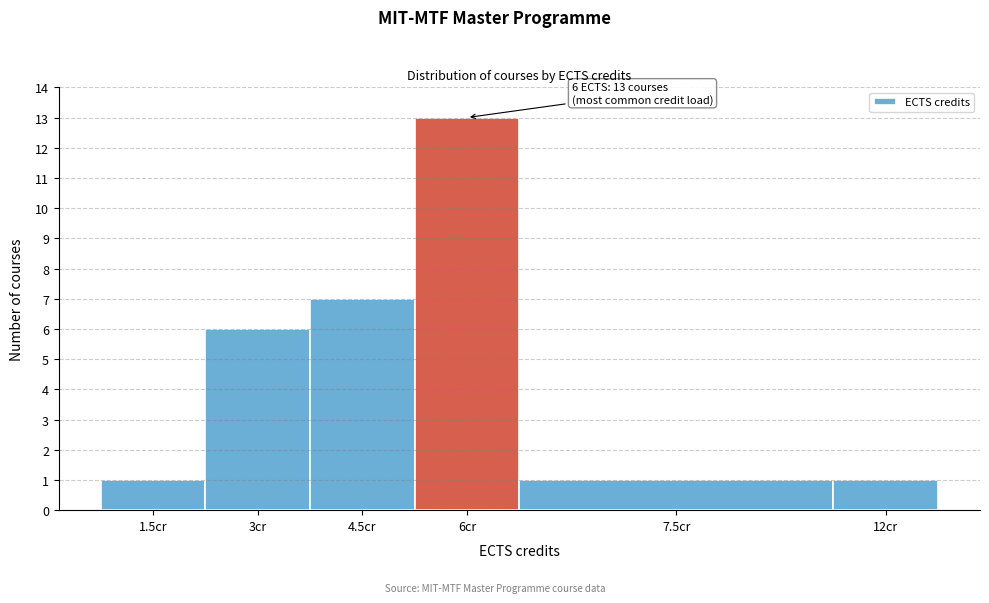

Reading left to right, what are all the values shown in this chart?

1	6	7	13	1	1